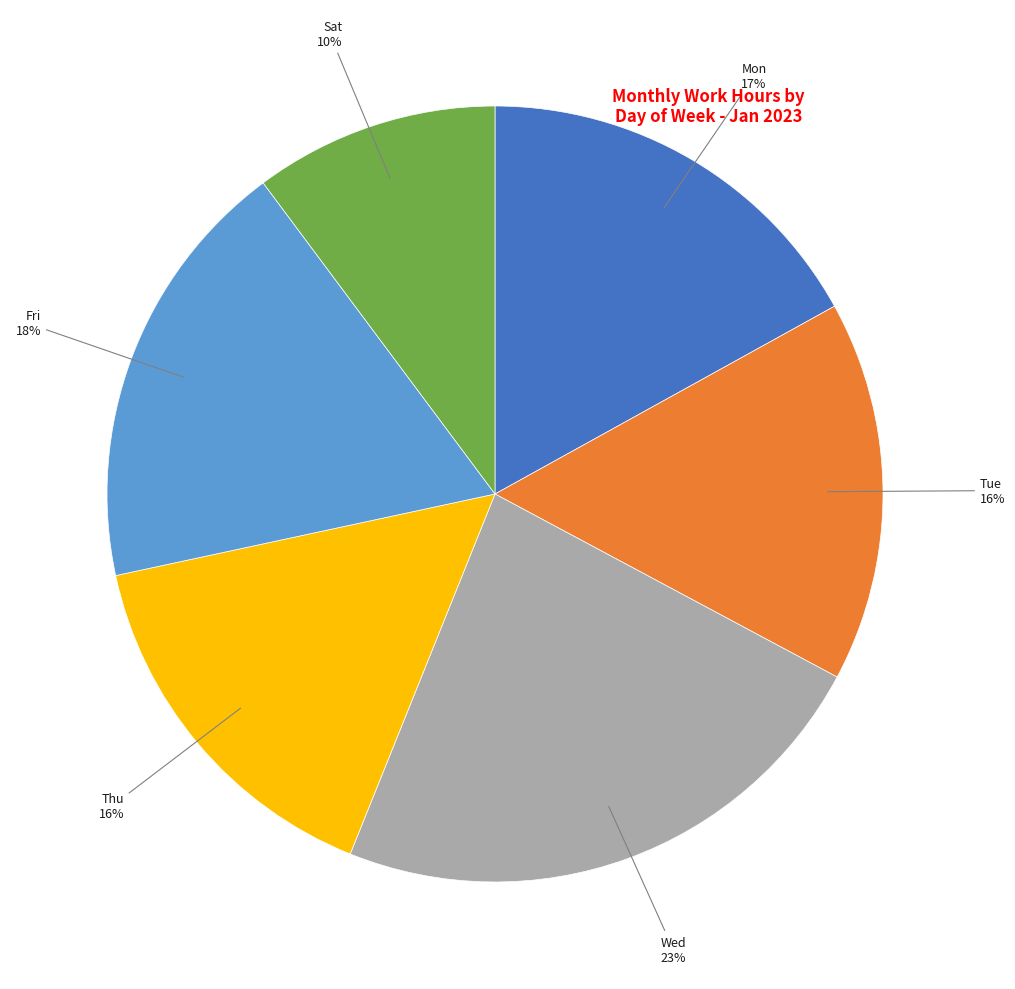

To the nearest percent, what is the difference between the largest and smallest slice percentages?

13%